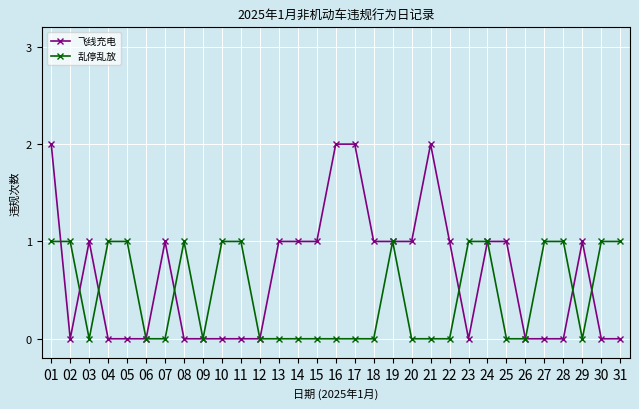

Reading left to right, list all the values displayed in this chart.

飞线充电: 2	0	1	0	0	0	1	0	0	0	0	0	1	1	1	2	2	1	1	1	2	1	0	1	1	0	0	0	1	0	0
乱停乱放: 1	1	0	1	1	0	0	1	0	1	1	0	0	0	0	0	0	0	1	0	0	0	1	1	0	0	1	1	0	1	1